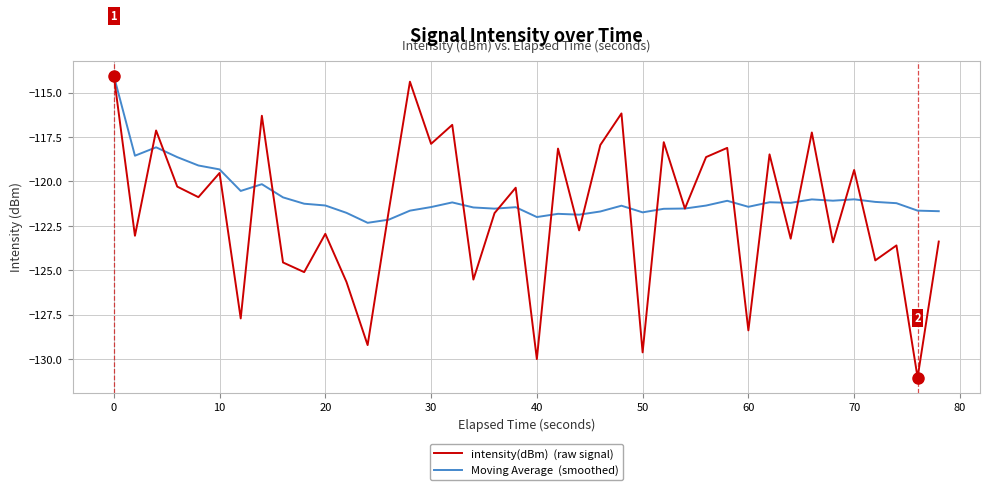

What is the smallest value displayed?

-131.0